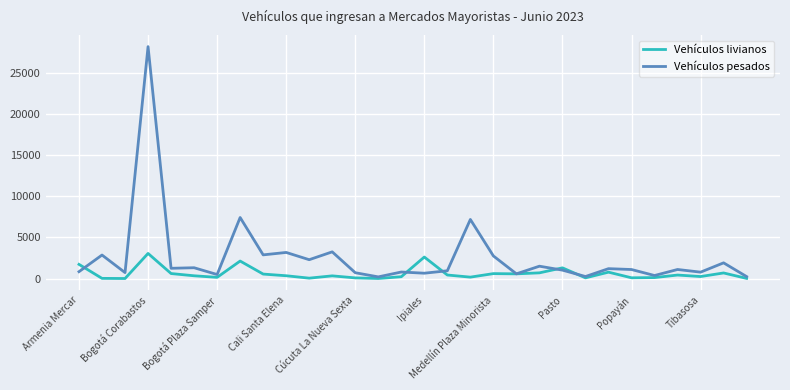

What is the highest value of the Vehículos pesados series?

28178